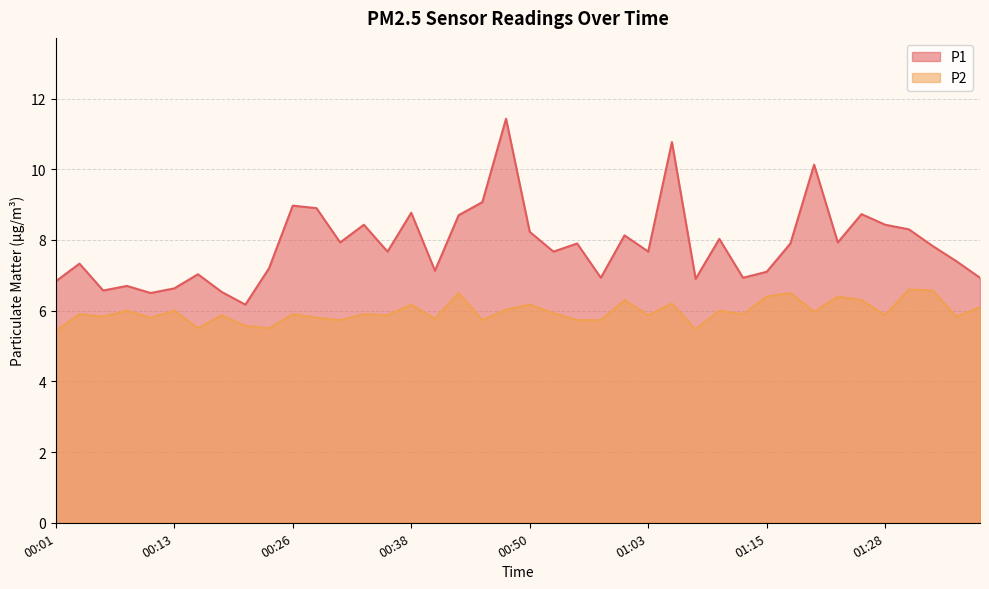

True or false: P2 and P1 intersect in this chart.

False